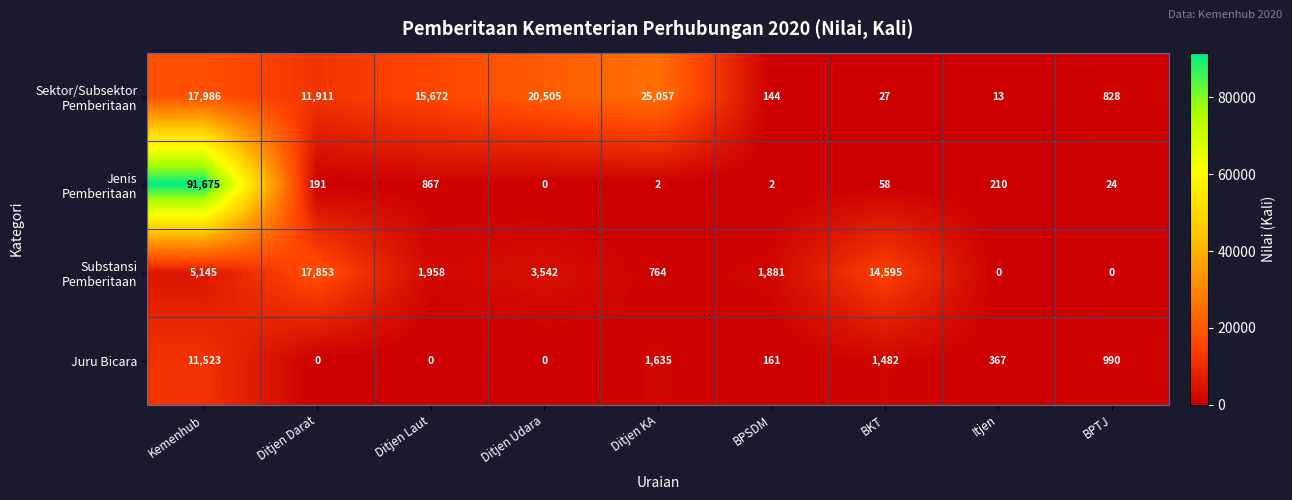

At which category does the chart reach its peak across all series?

Kemenhub